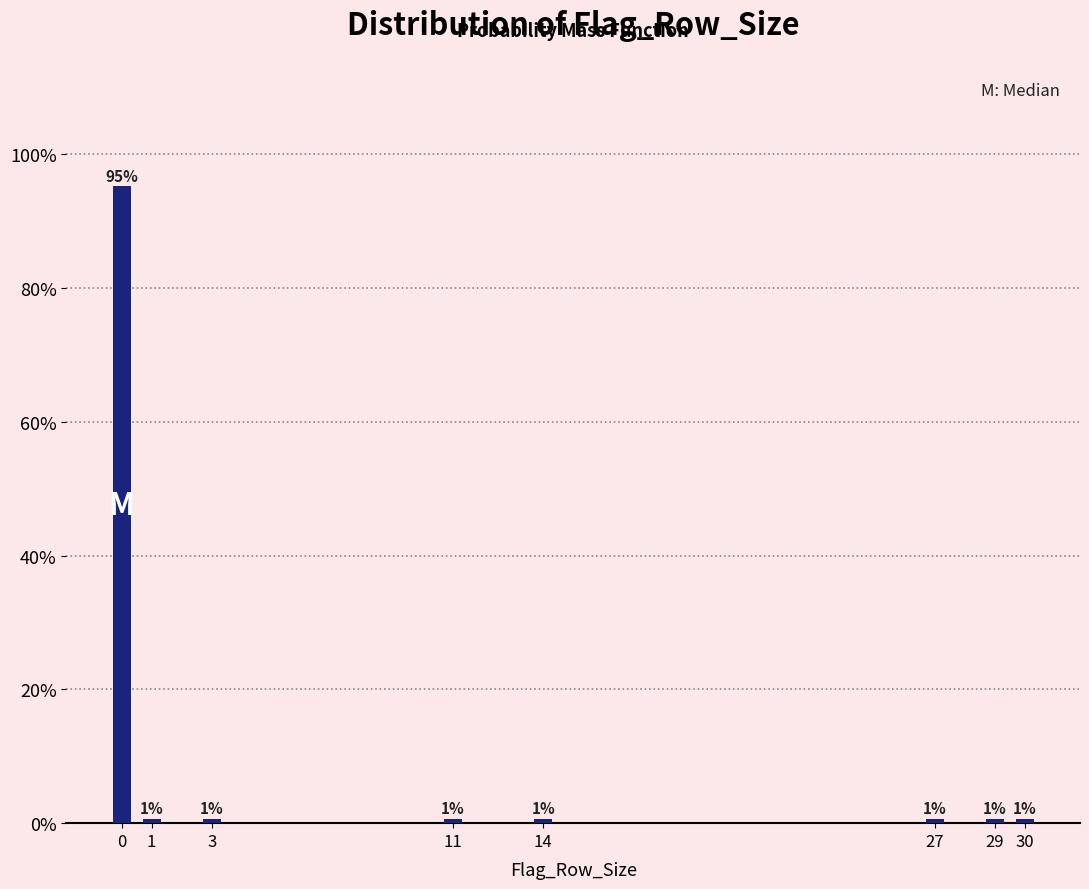

Are the bars horizontal?

No